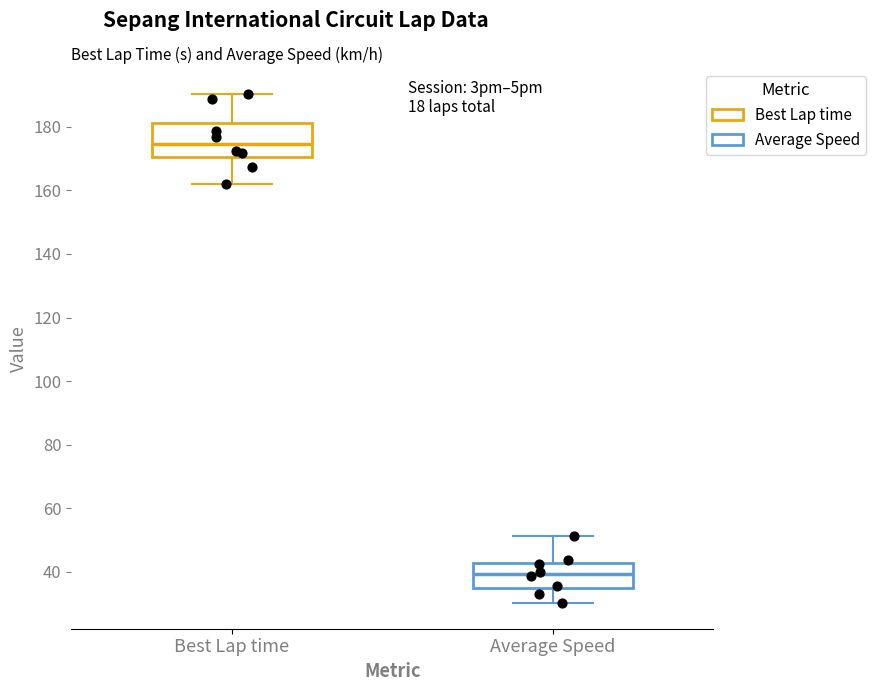

Reading left to right, read every box against the y-axis: the position of its median line, the range the box covers, and the ends of its whiskers. The values are not printed on the chart, so give them approximately, as read against the axis.

Best Lap time: median 174, box 170 to 182, whiskers 162 to 190
Average Speed: median 40, box 34 to 42, whiskers 30 to 52